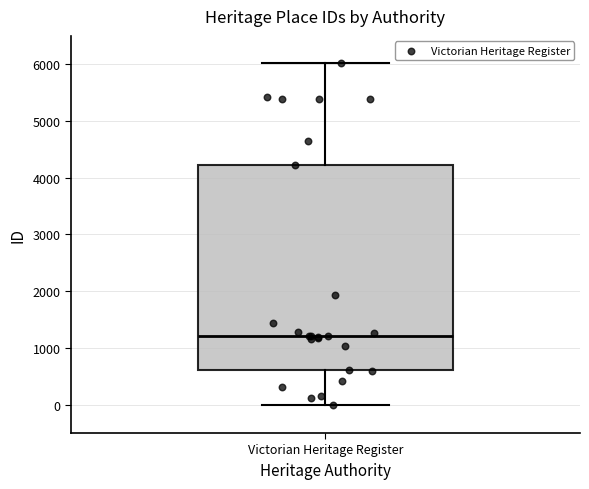

Read this box plot against the y-axis: the position of the median line, the range covered by the box, and the ends of both whiskers. The values are not printed on the chart, so give them approximately, as read against the axis.

median 1200, box 600 to 4200, whiskers 0 to 6000